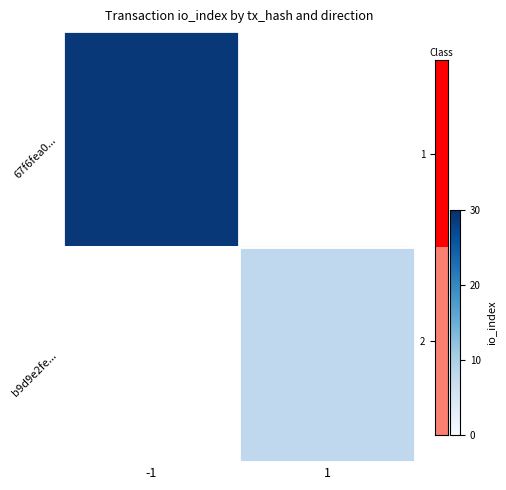

Reading left to right, transcribe all the data shown in this chart.

67f6fea0...: -1=29	1=0
b9d9e2fe...: -1=0	1=8